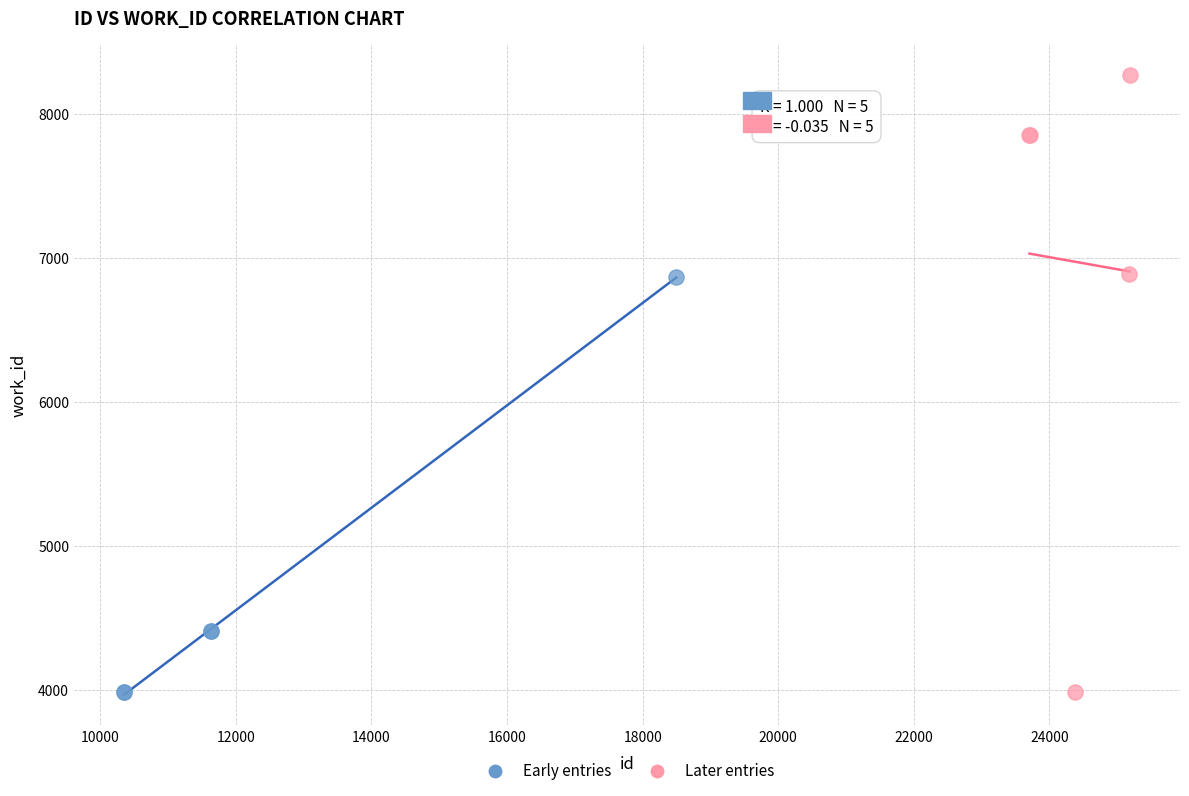

Which series has the widest spread of Y values?

Later entries